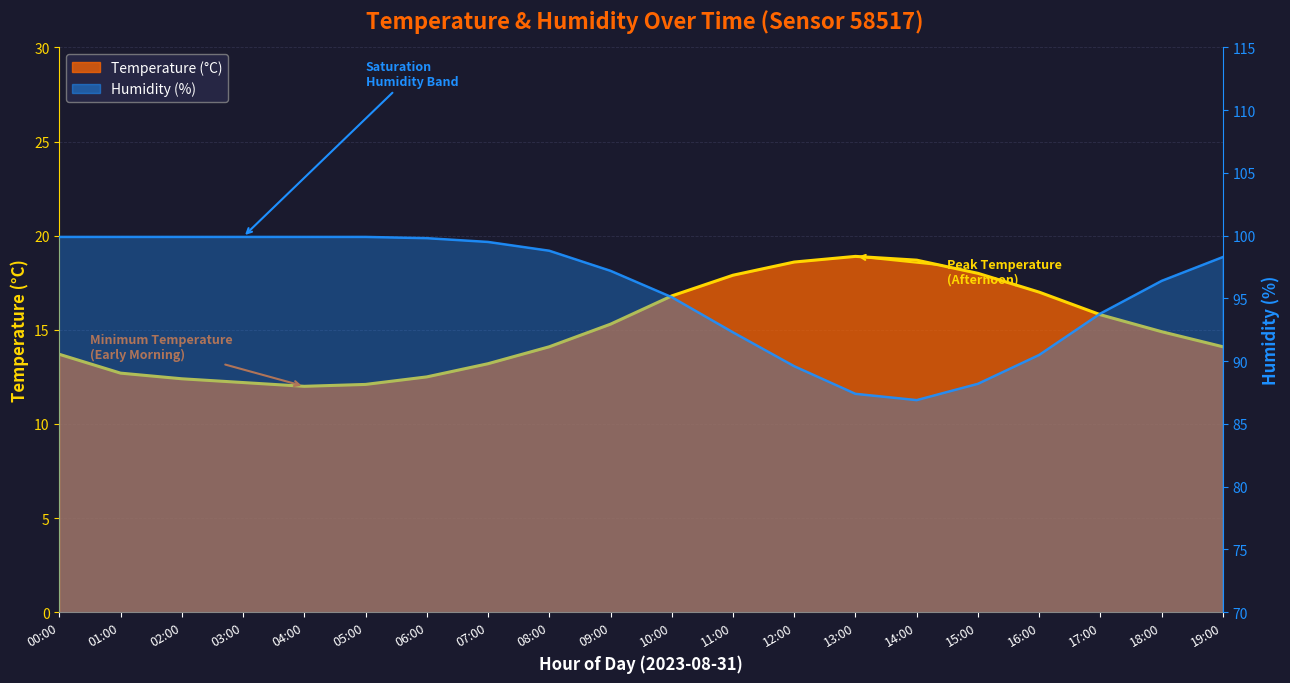

What is the value of the Humidity (%) point at the 3rd from the left?

99.9